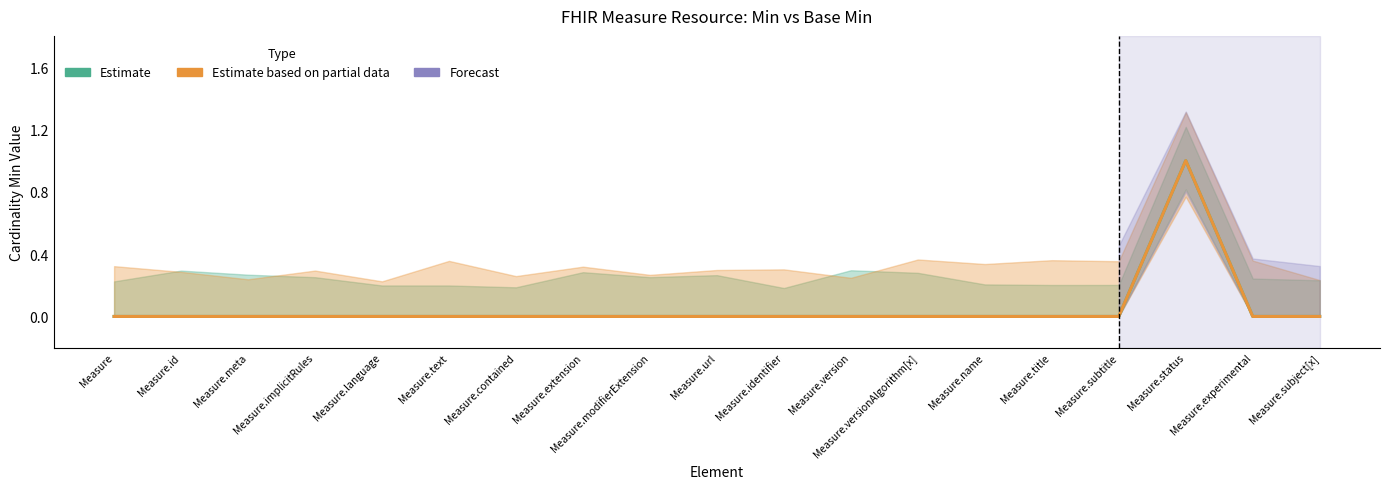

What is the difference between the maximum and second lowest values in the Min (Estimate) series?

1